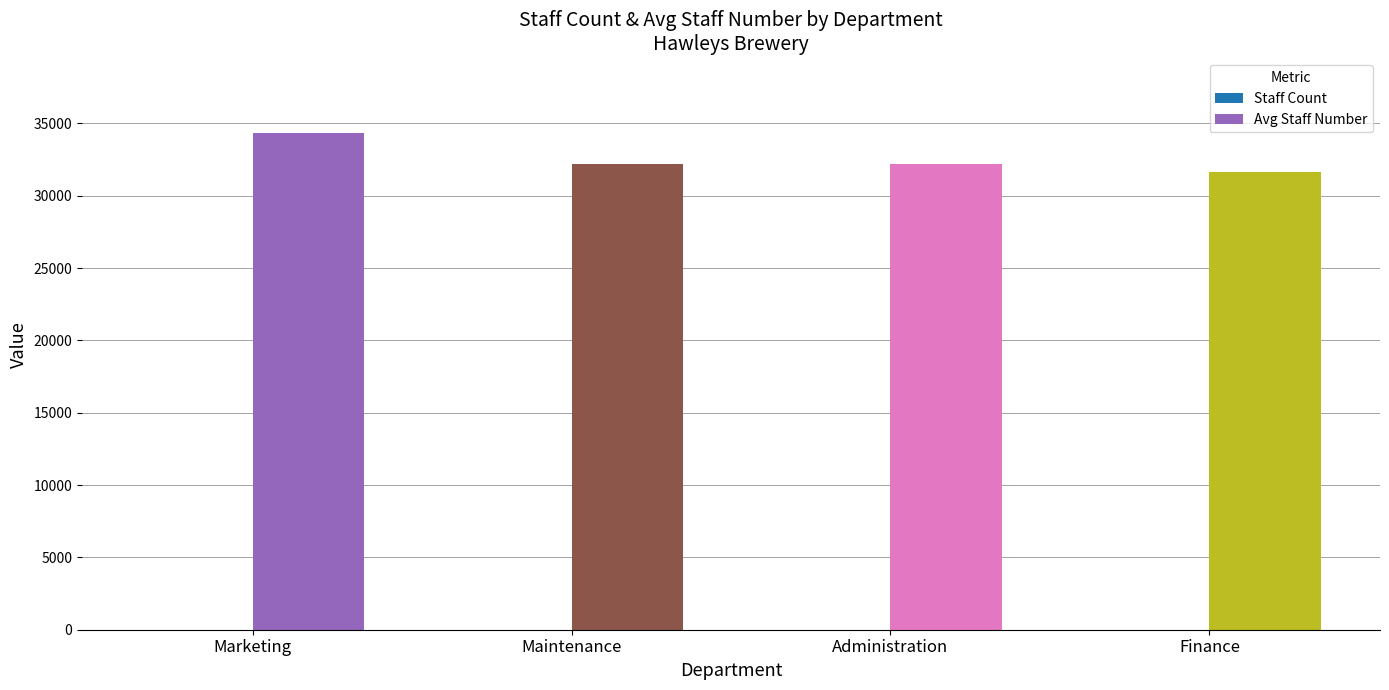

Is it true that Avg Staff Number equals 54444 at Administration?

False